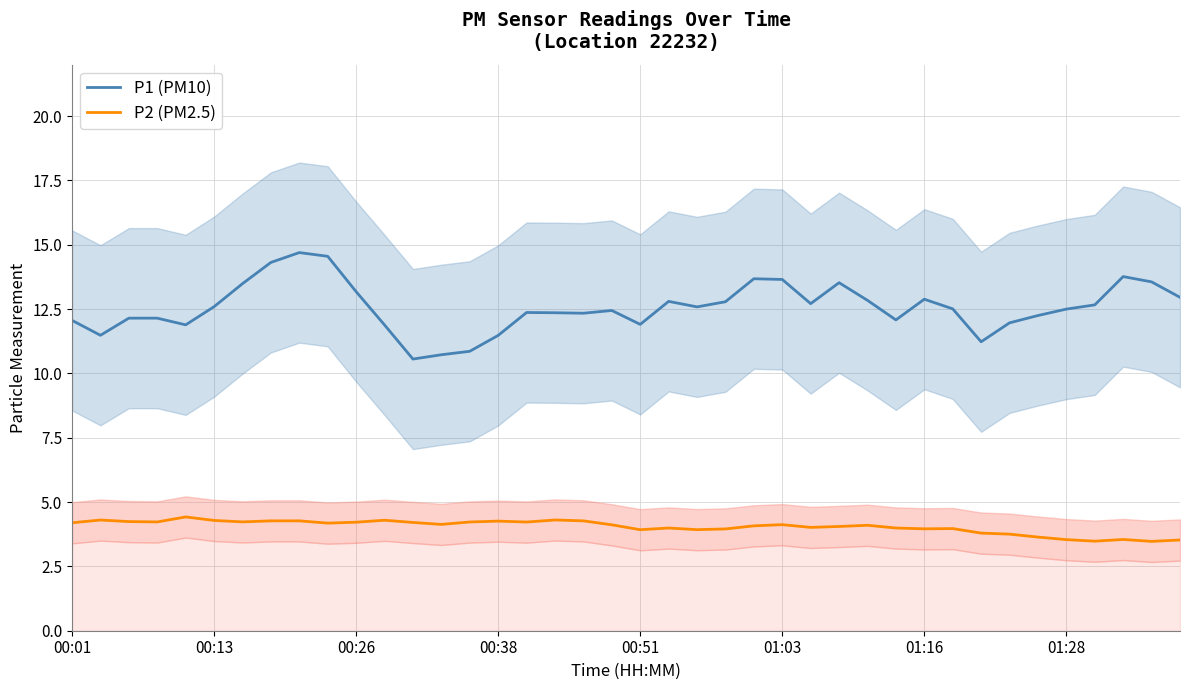

Which series has the widest spread of values?

P1 (PM10)